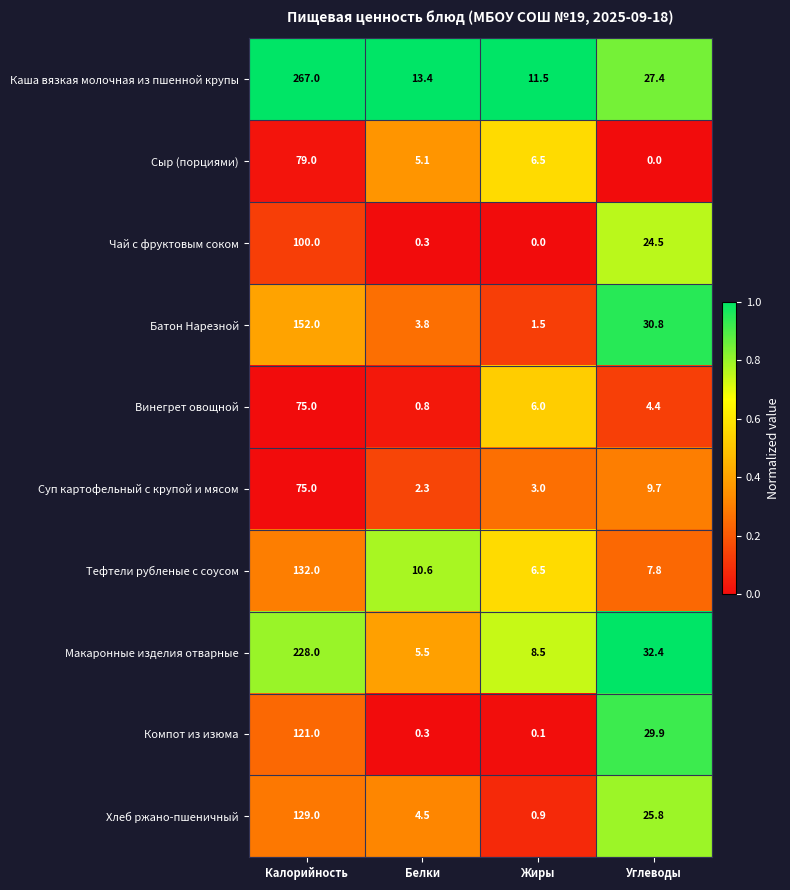

The Каша вязкая молочная из пшенной крупы series shows 7.4 at Белки. True or false?

False